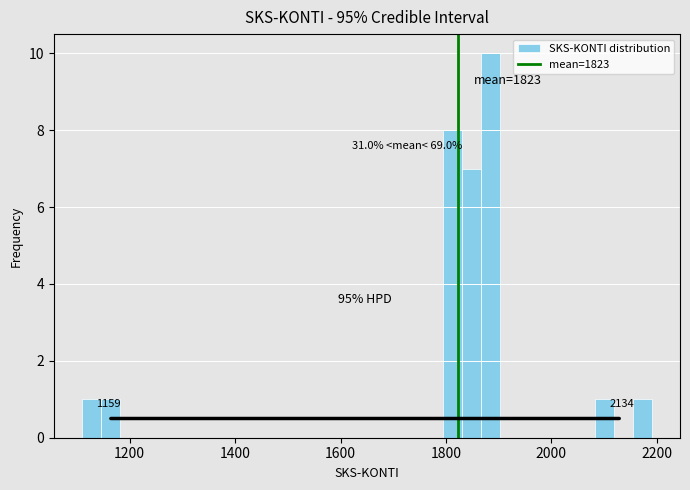

Around what value on the x-axis is the tallest bar? Give the approximate position of its centre, as read against the axis.

1880